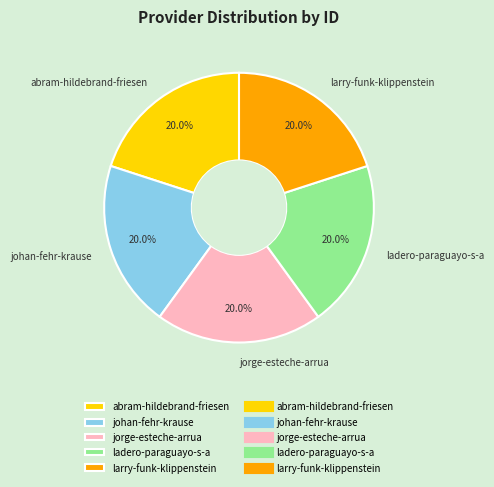

Is it true that abram-hildebrand-friesen is 27% of the pie?

False